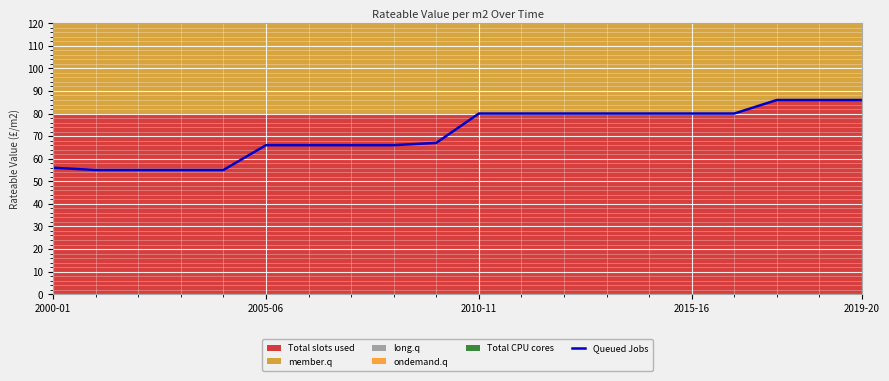

The value of Queued Jobs at 2010-11 is 41. True or false?

False